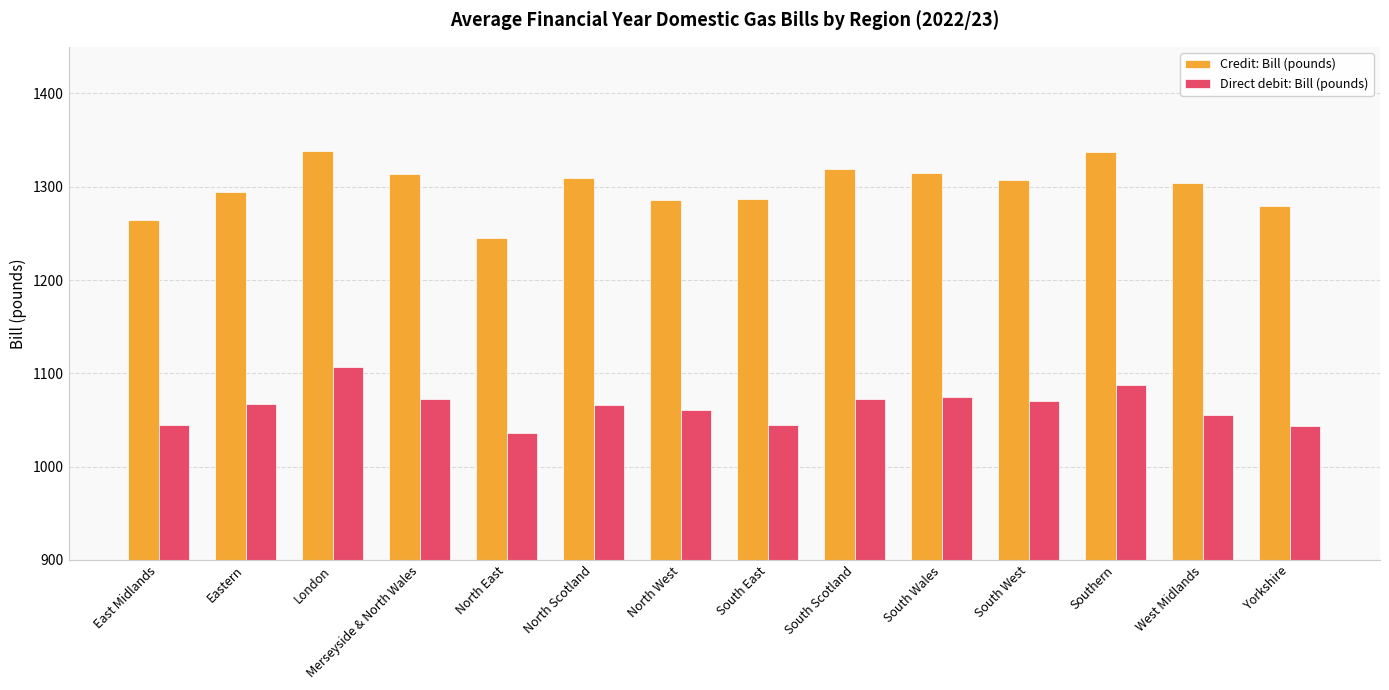

What is the difference between the highest and lowest values at North West?

224.7